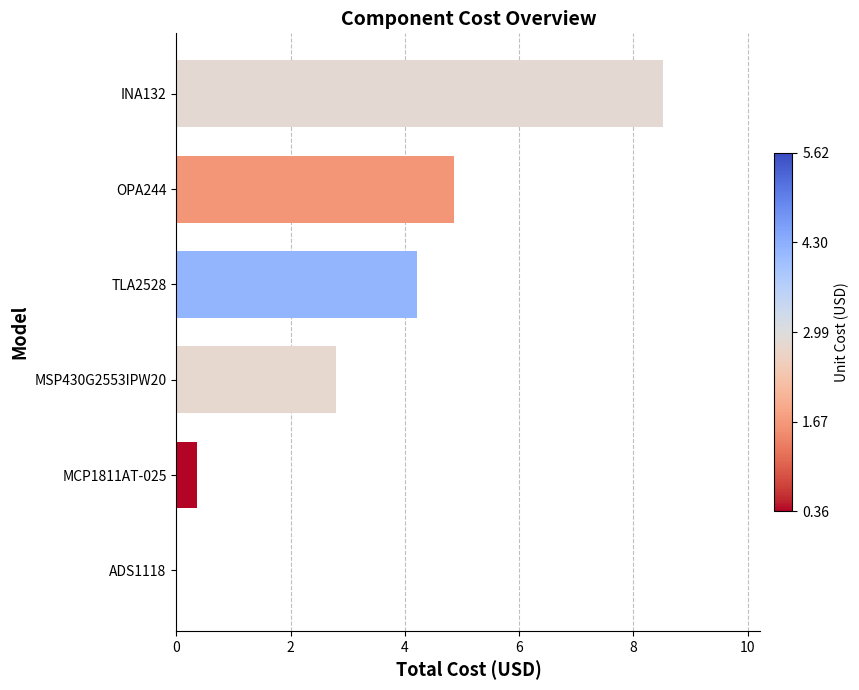

What is the greatest value displayed?

8.5